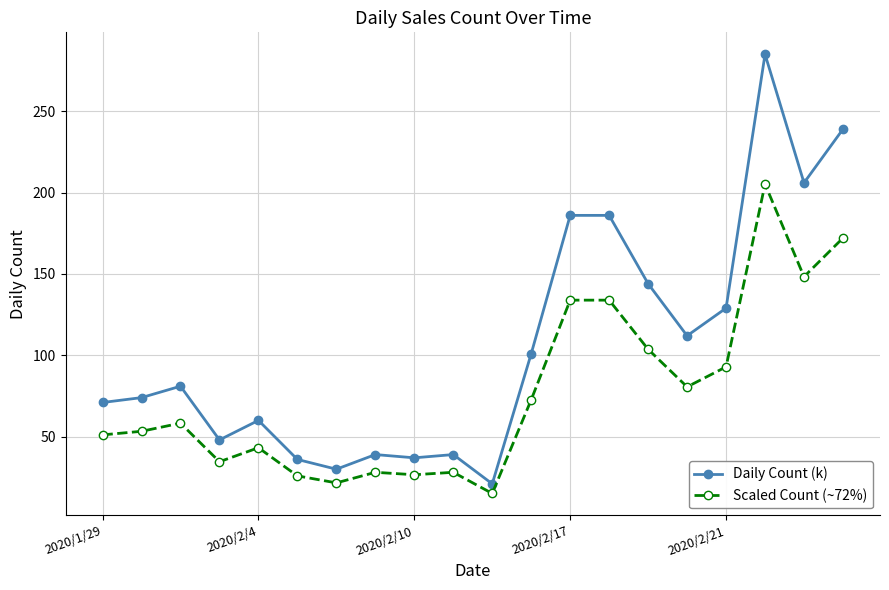

List the series in order of their overall mean, highest first.

Daily Count (k), Scaled Count (~72%)